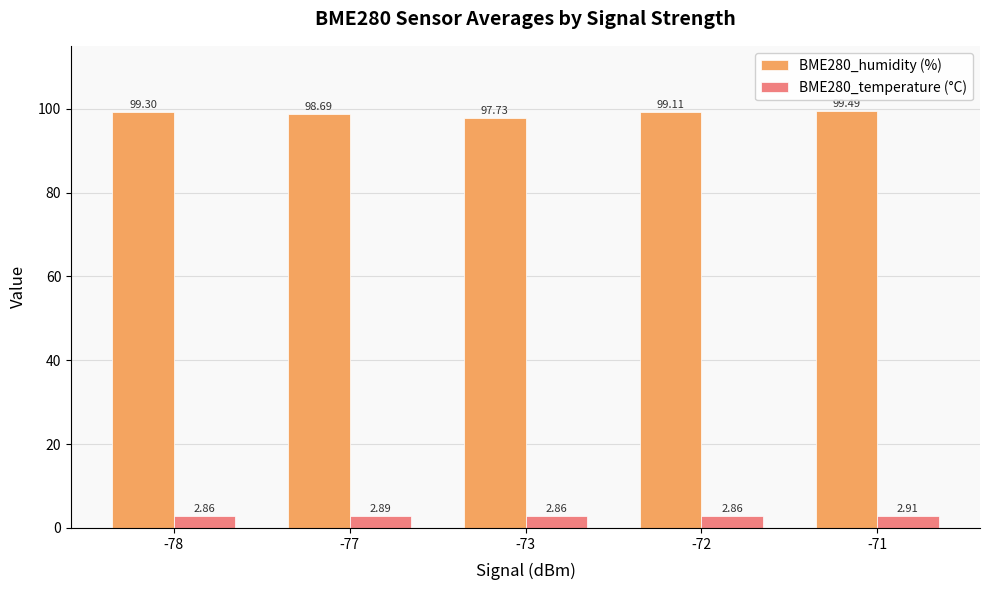

What is the sum of the BME280_humidity (%) values at -71 and -78?

198.8